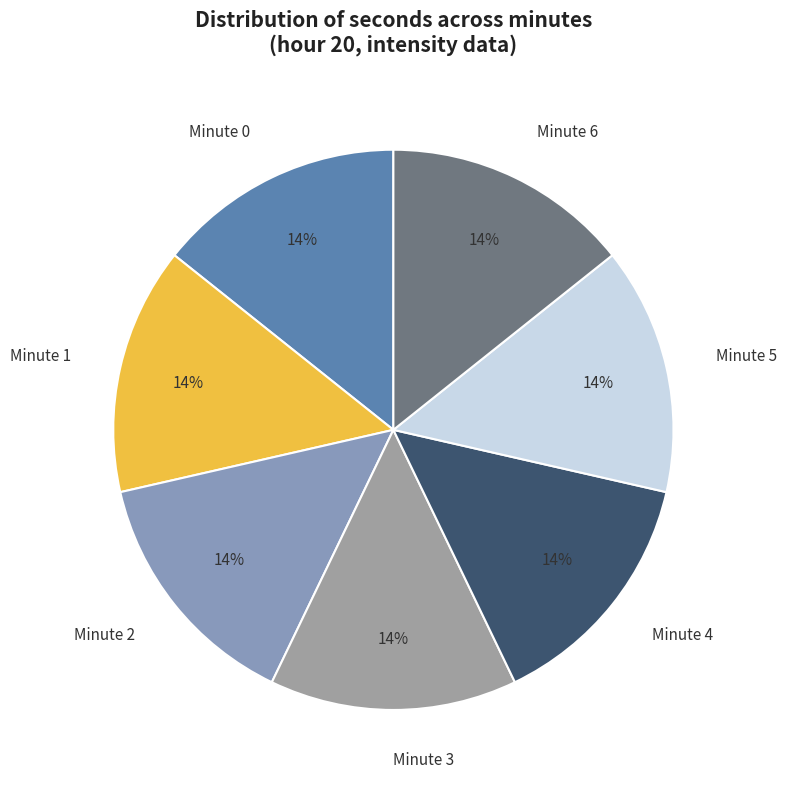

True or false: Minute 6 accounts for 21% of the total.

False